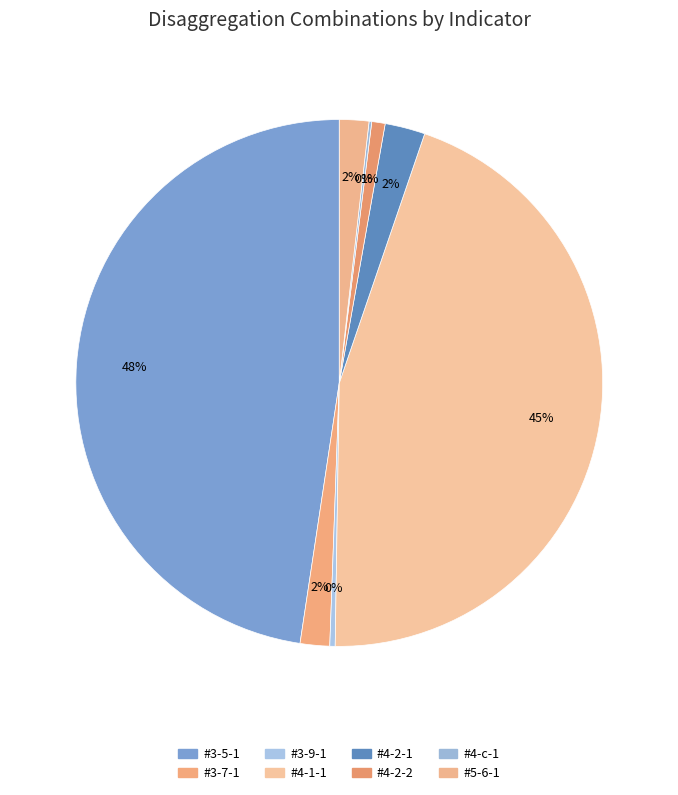

What is the total percentage of #4-2-2 and #4-2-1?

3.3%